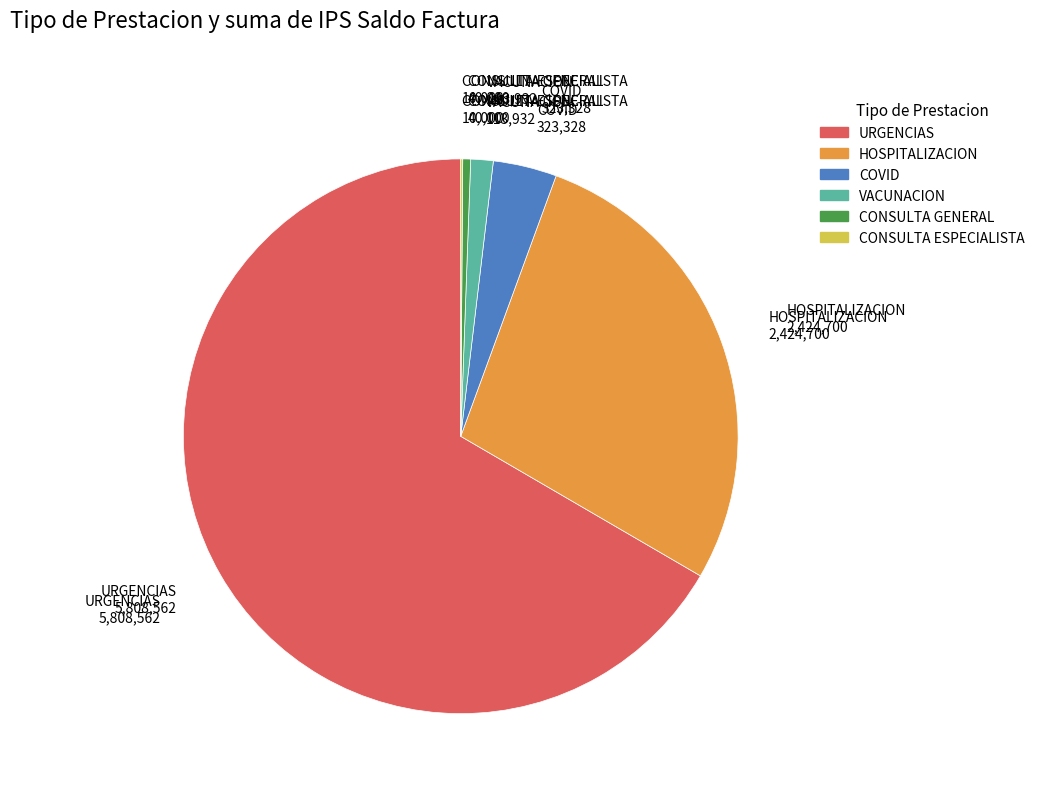

What is the ratio of the value at URGENCIAS to the value at COVID?

18.0